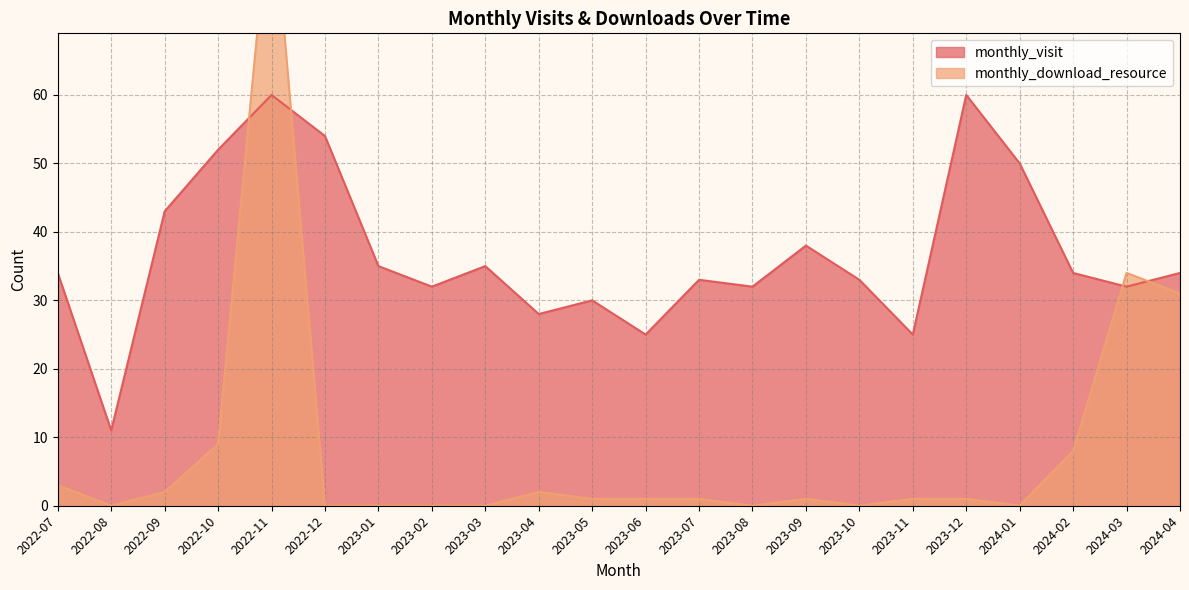

True or false: monthly_visit has more than 2 points higher than both neighbors.

True